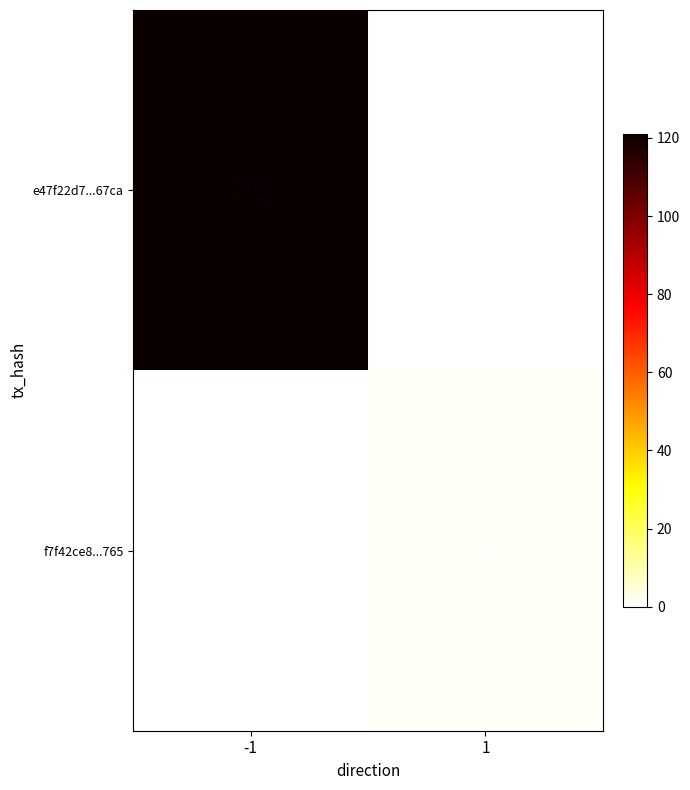

At how many categories does at least one series exceed 37?

1